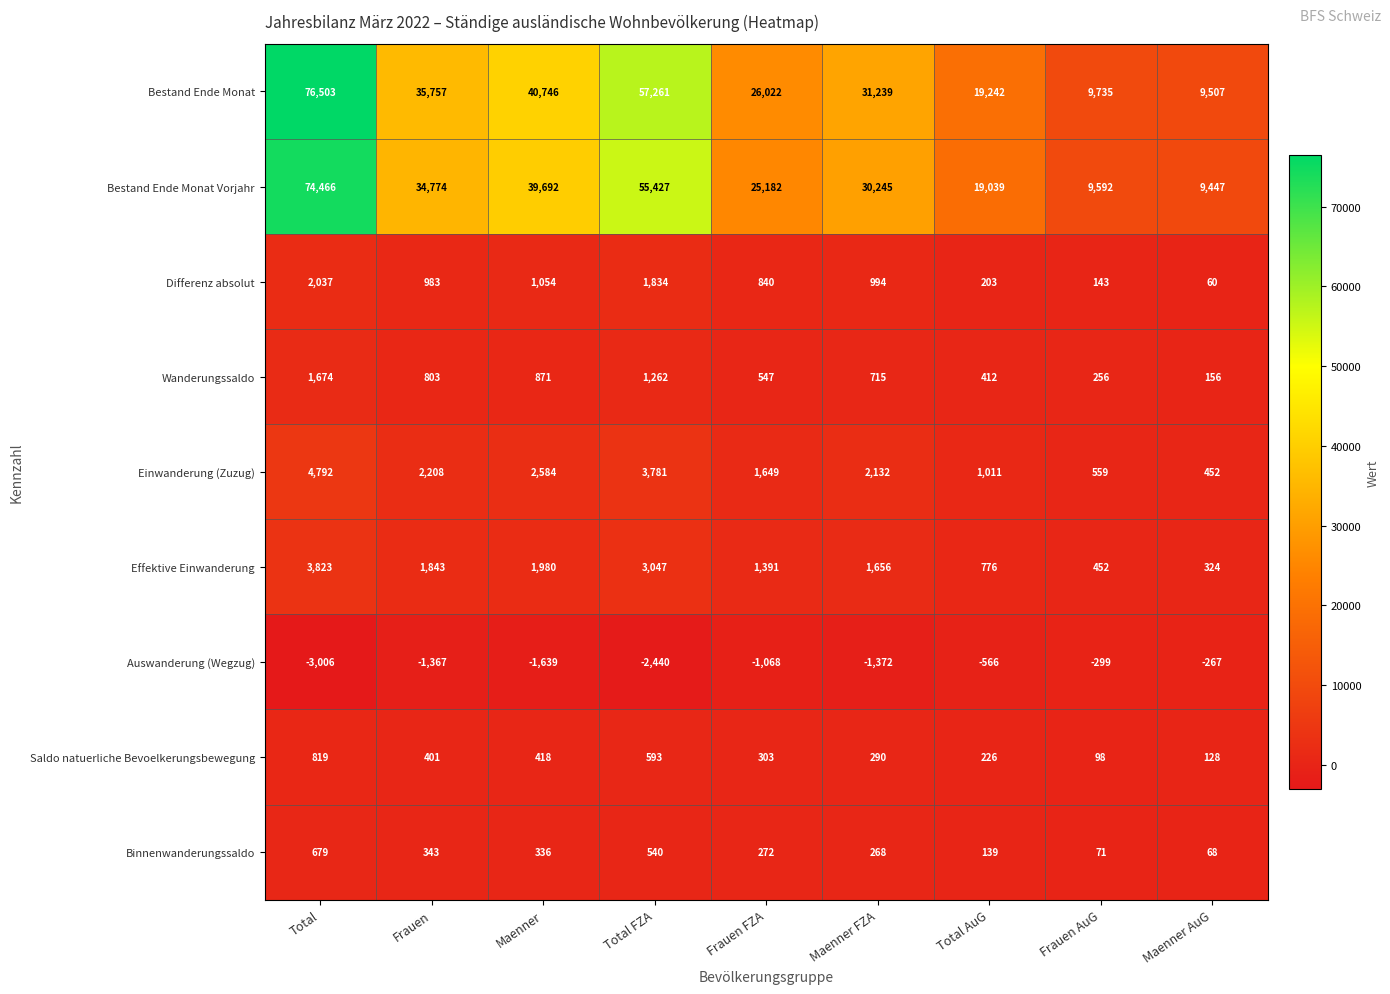

What is the highest value of the Binnenwanderungssaldo series?

679